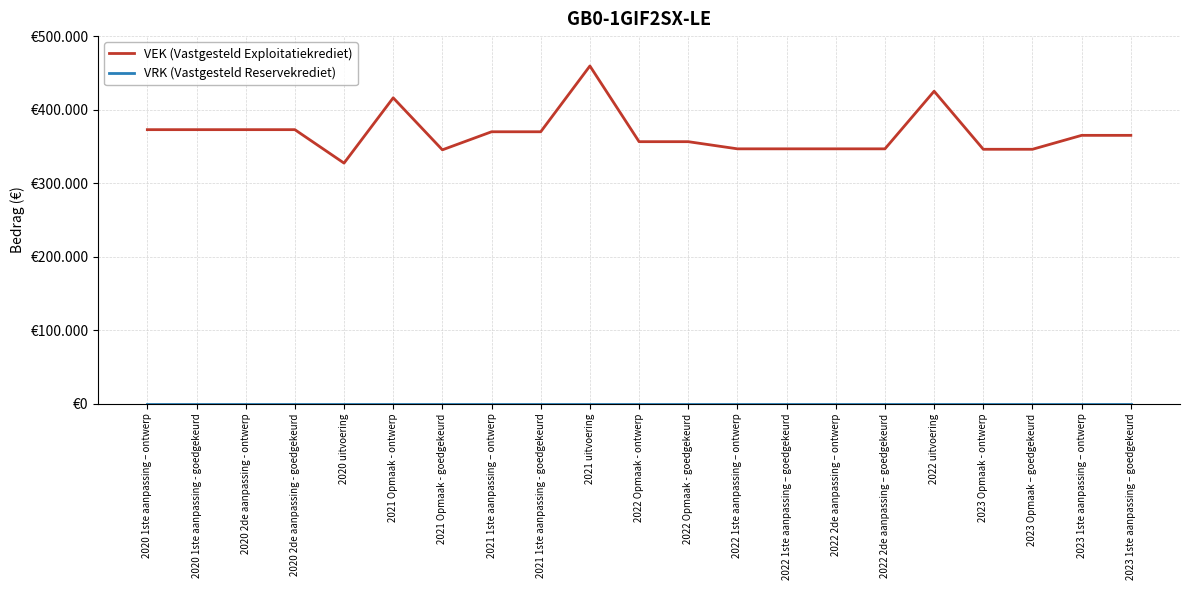

What is the label of the 12th point from the left?

2022 Opmaak - goedgekeurd